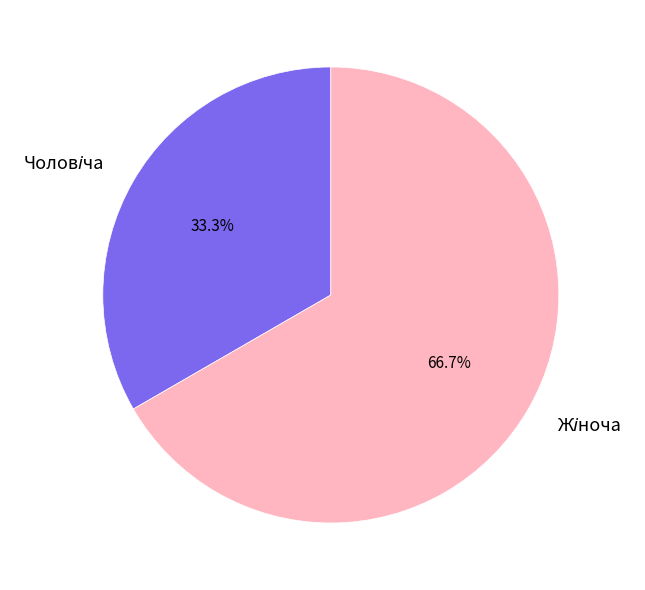

Is there any slice that represents more than half of the pie?

Yes